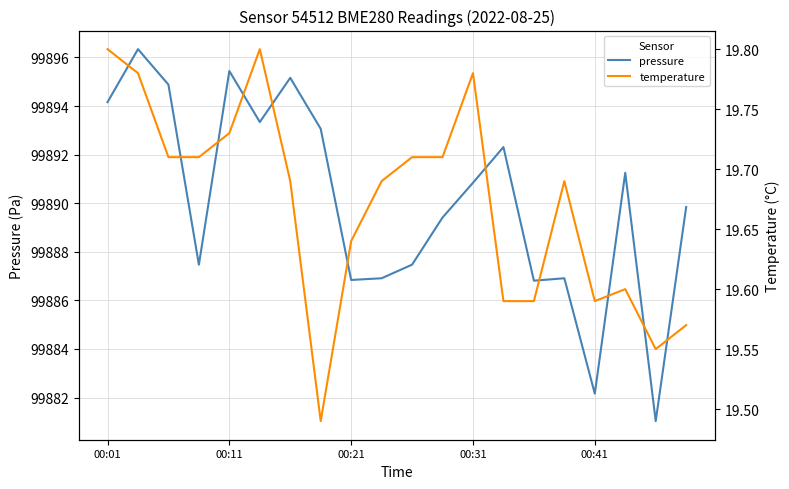

True or false: temperature has more than 0 points higher than both neighbors.

True